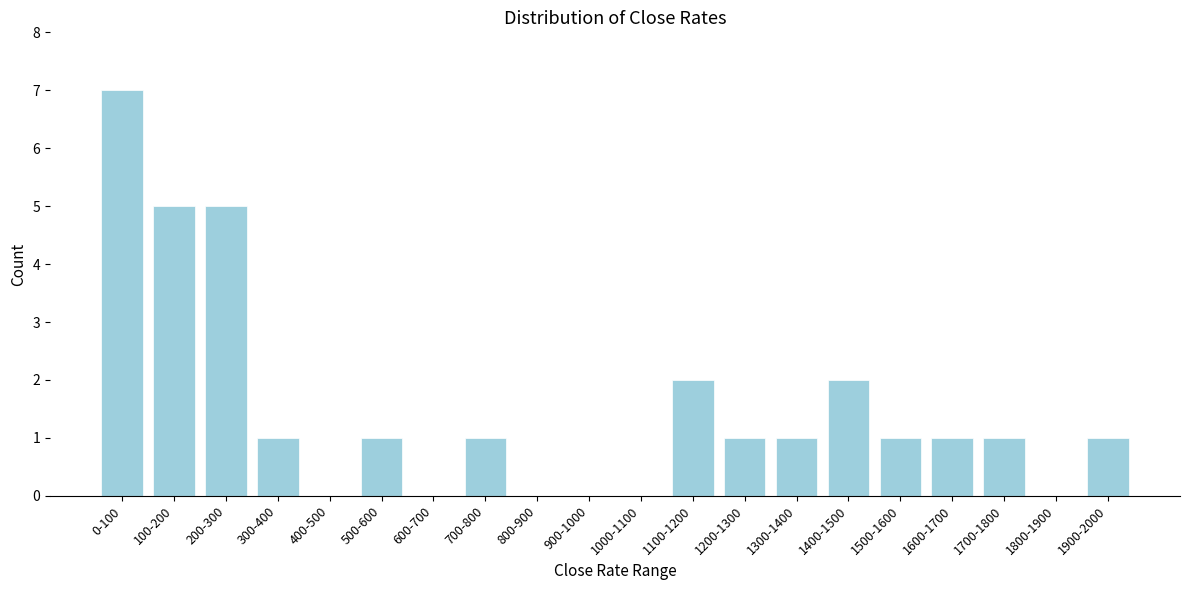

Reading left to right, transcribe all the data shown in this chart.

0-100=7	100-200=5	200-300=5	300-400=1	400-500=0	500-600=1	600-700=0	700-800=1	800-900=0	900-1000=0	1000-1100=0	1100-1200=2	1200-1300=1	1300-1400=1	1400-1500=2	1500-1600=1	1600-1700=1	1700-1800=1	1800-1900=0	1900-2000=1